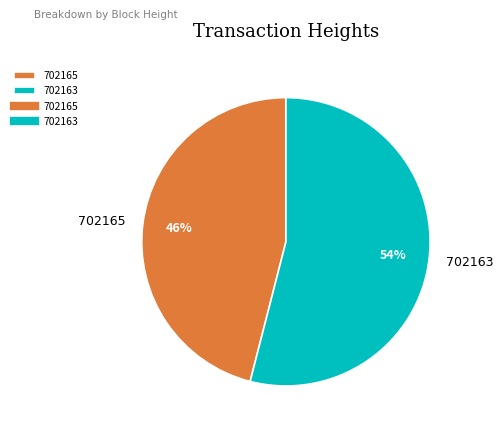

Is the sum of 702165 and 702163 greater than half?

Yes